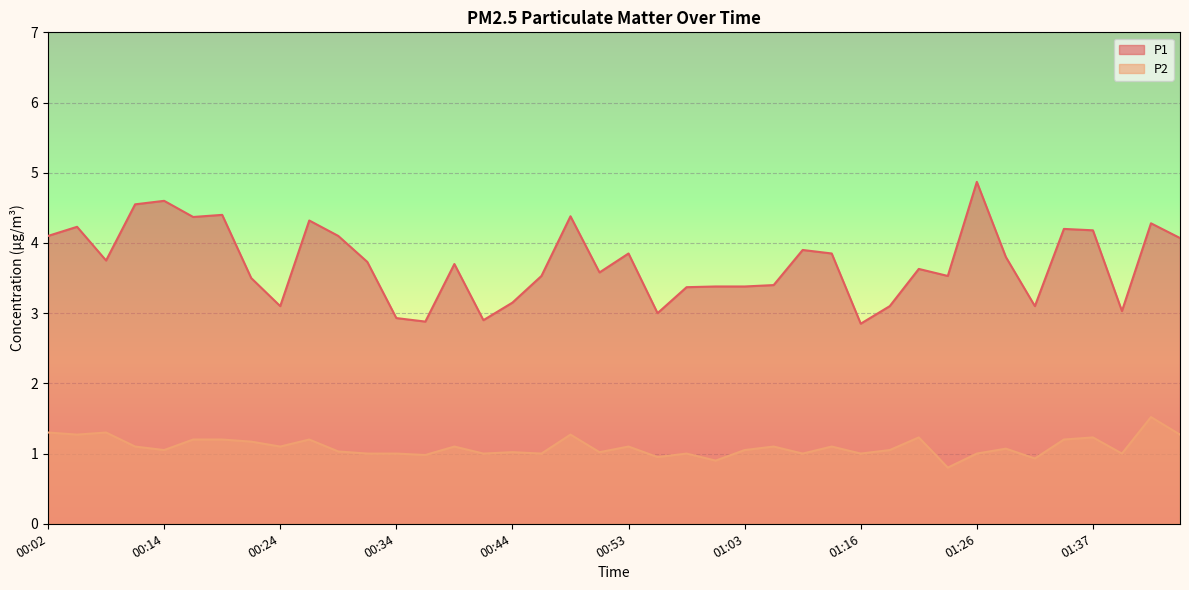

What are all the series names shown in the legend?

P1, P2